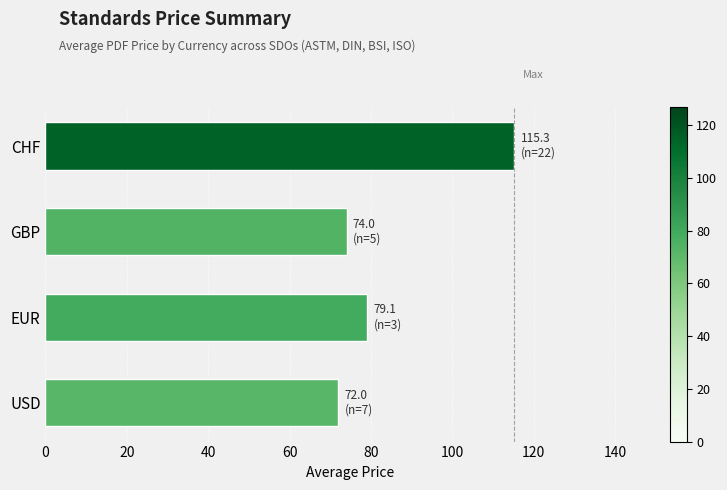

True or false: the data shows 72.0 at USD.

True